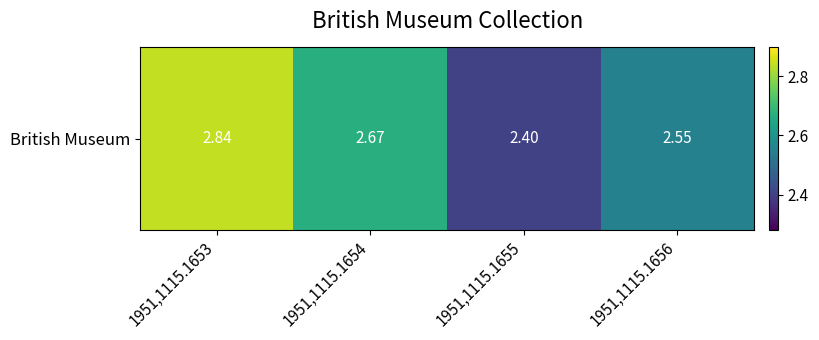

Between 1951,1115.1656 and 1951,1115.1653, which is larger?

1951,1115.1653